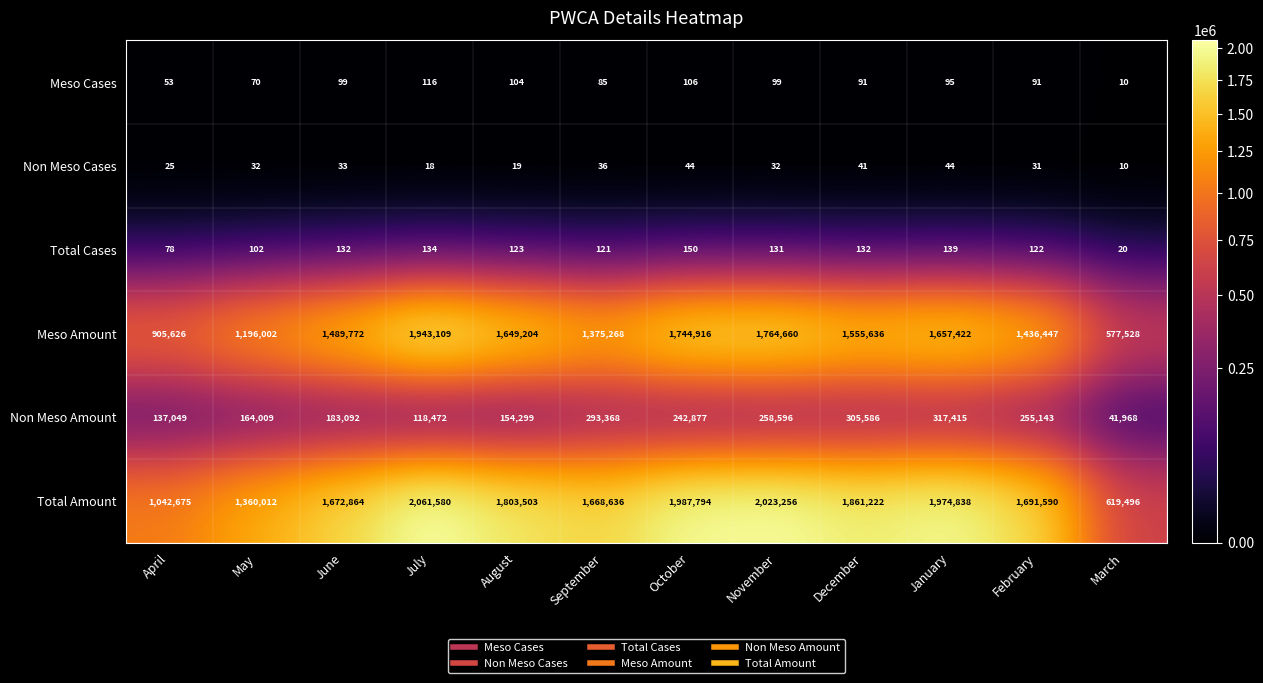

Is the value of Total Cases at July greater than the value of Meso Amount at March?

No